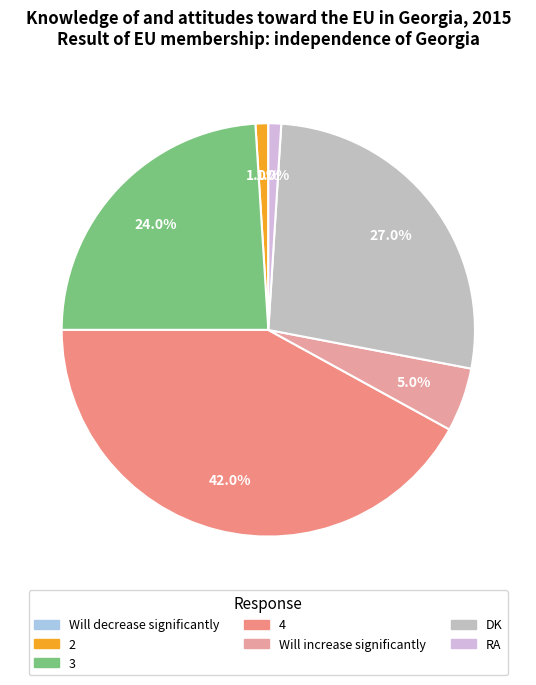

What percentage is the DK slice, to the nearest percent?

27%